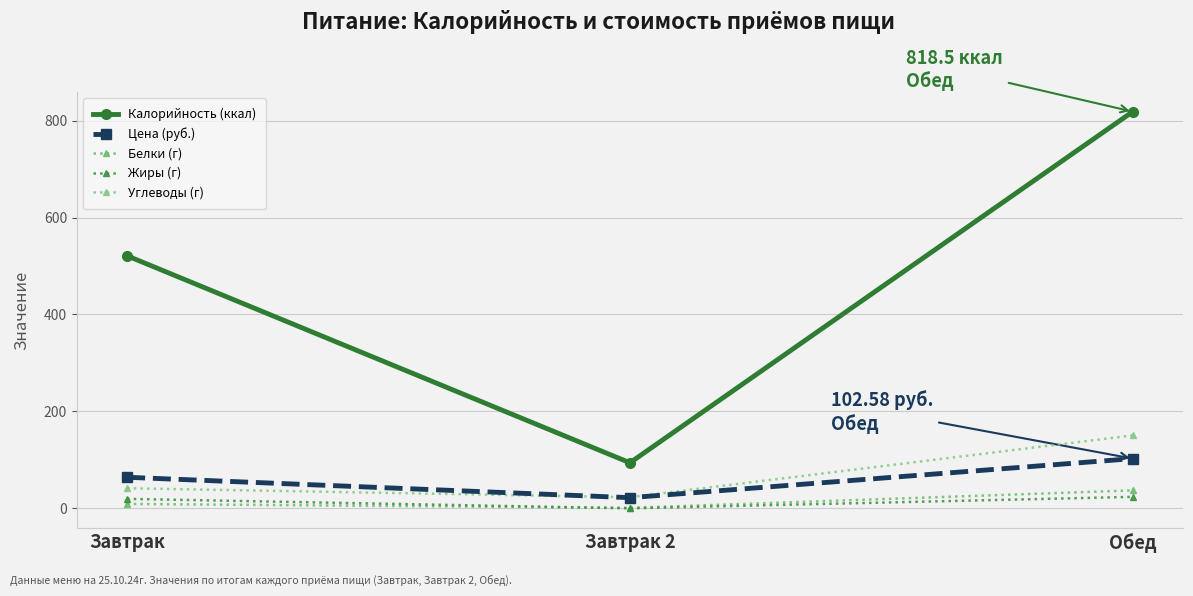

What is the label of the 3rd point from the left?

Обед